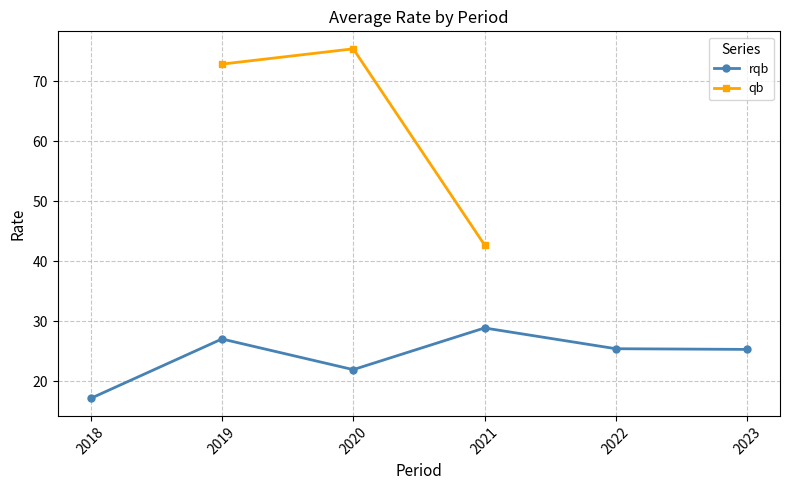

True or false: rqb and qb cross at least once.

False